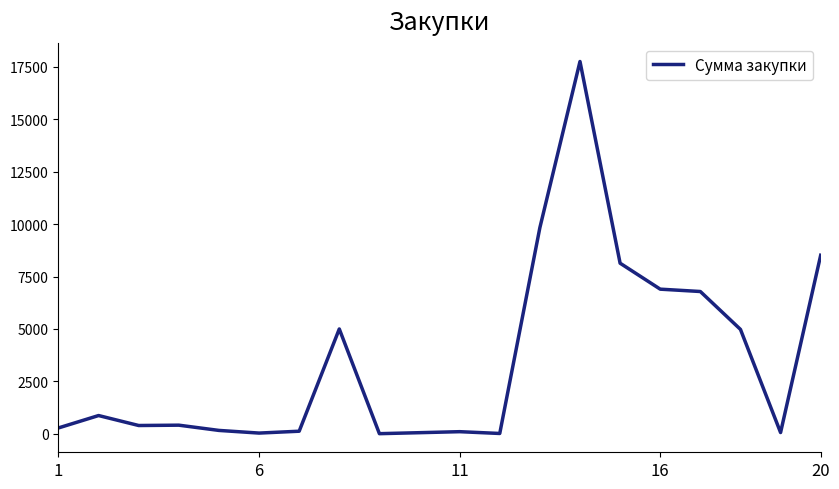

What is the difference between the maximum and minimum values?

17738.9